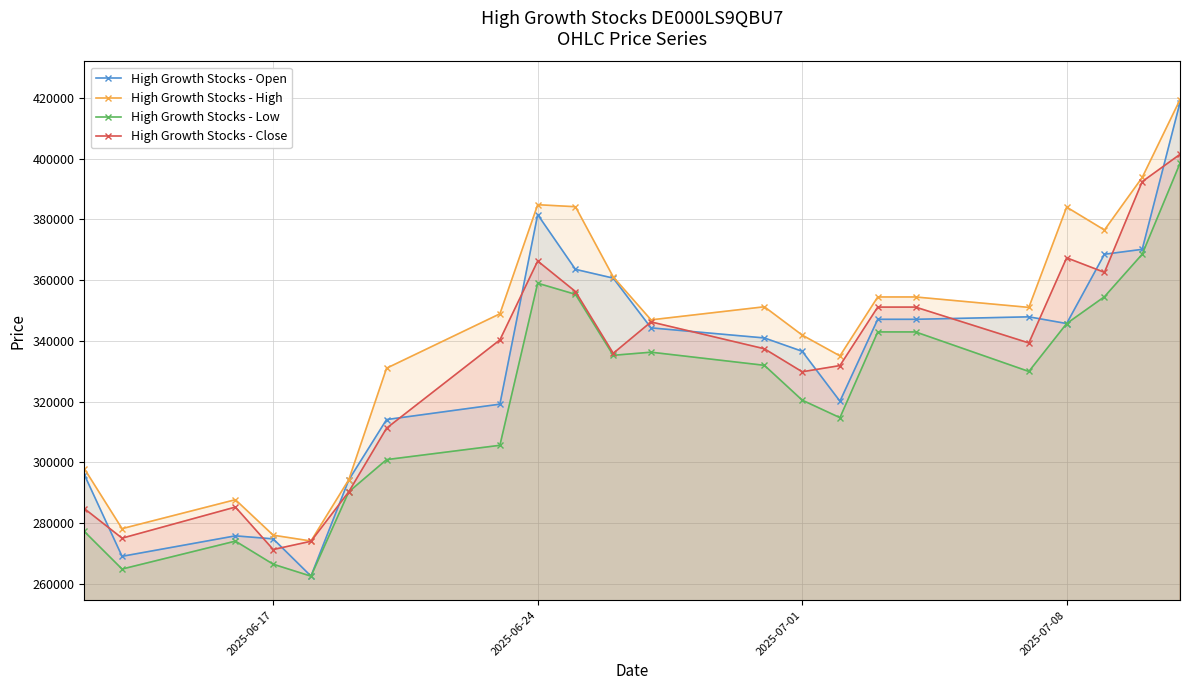

Does the chart have visible grid lines?

Yes